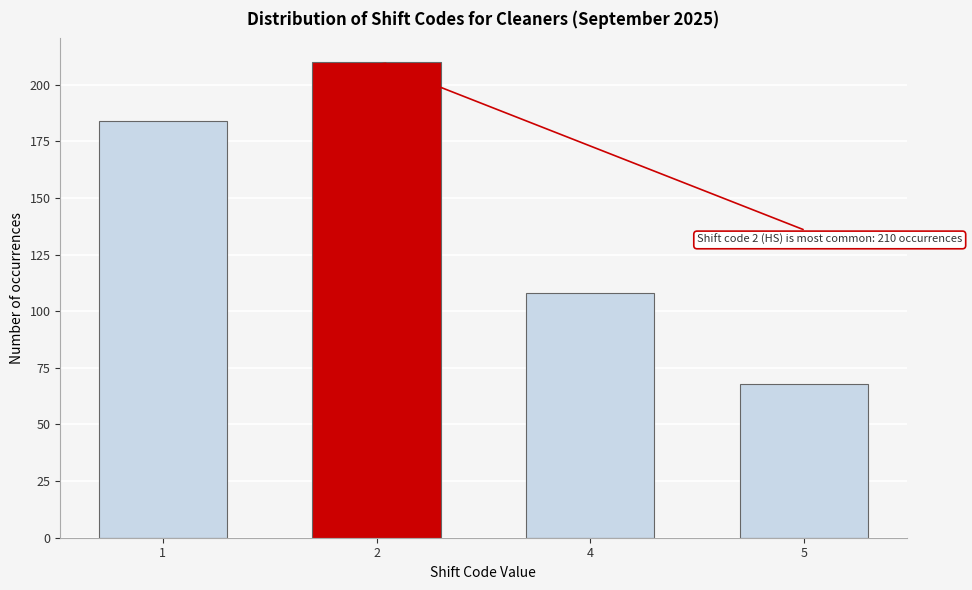

Reading left to right, transcribe all the data shown in this chart.

1=184	2=210	4=108	5=68